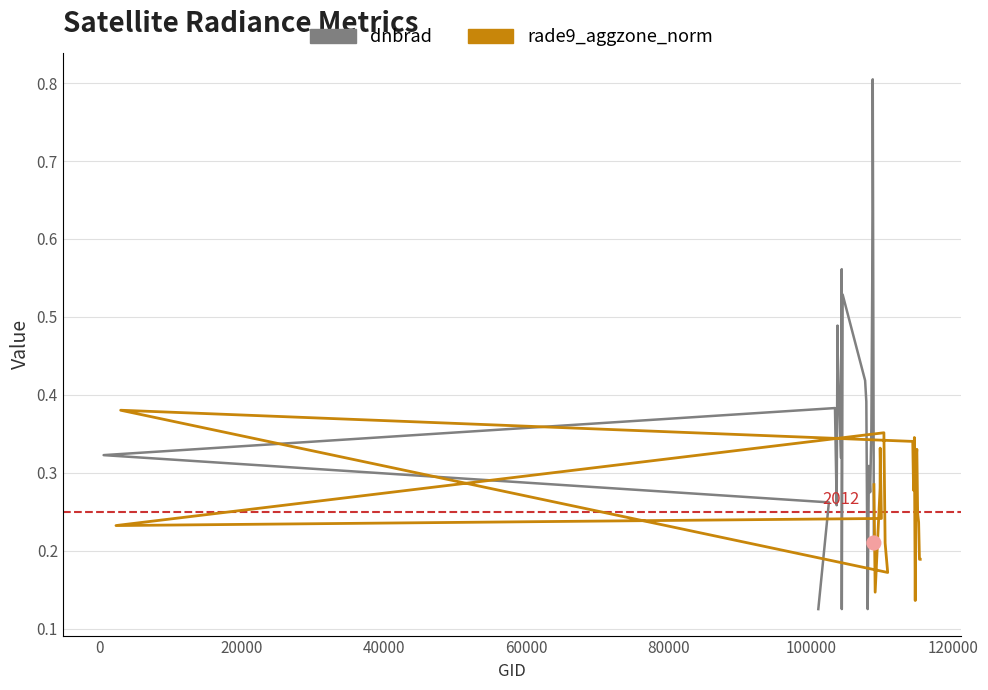

At how many categories does at least one series exceed 0?

20